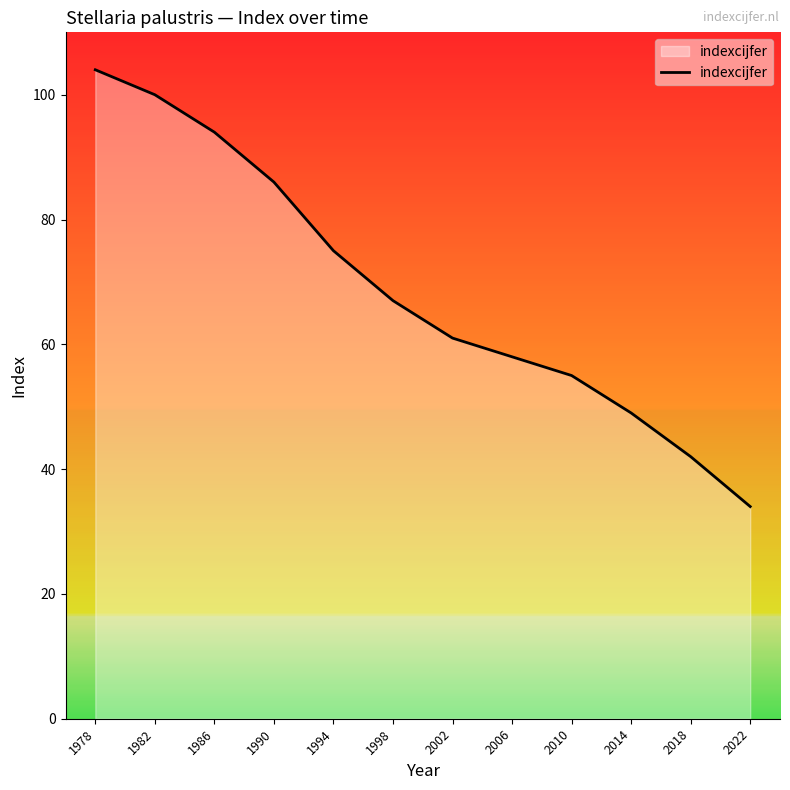

Is it true that the value at 1994 is 26?

False